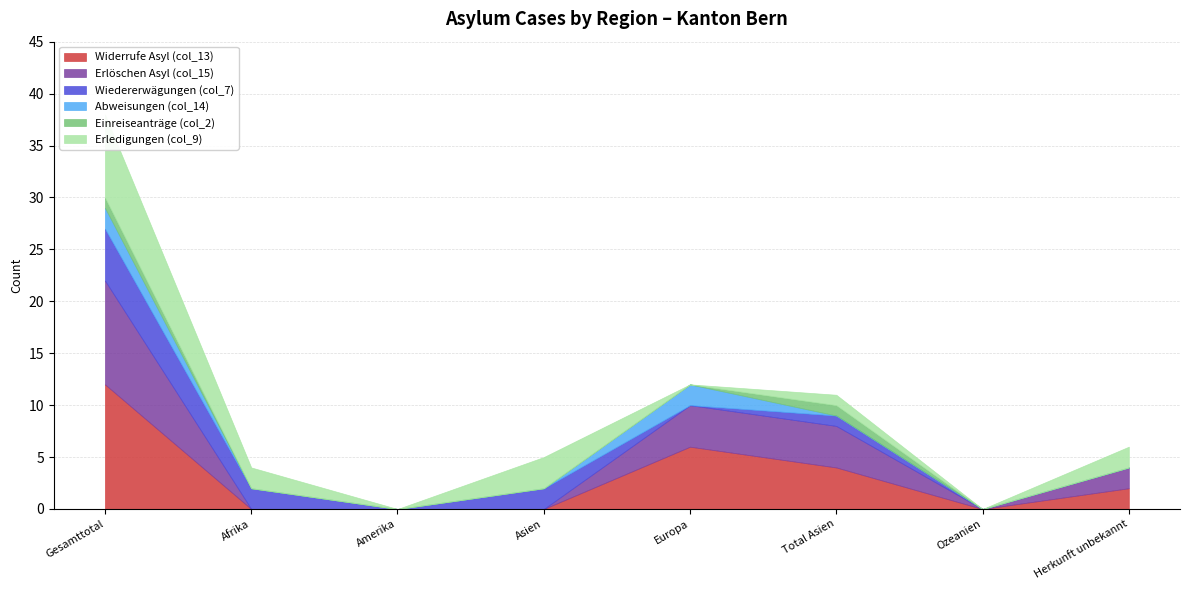

Which series has the largest total across all categories?

Widerrufe Asyl (col_13)